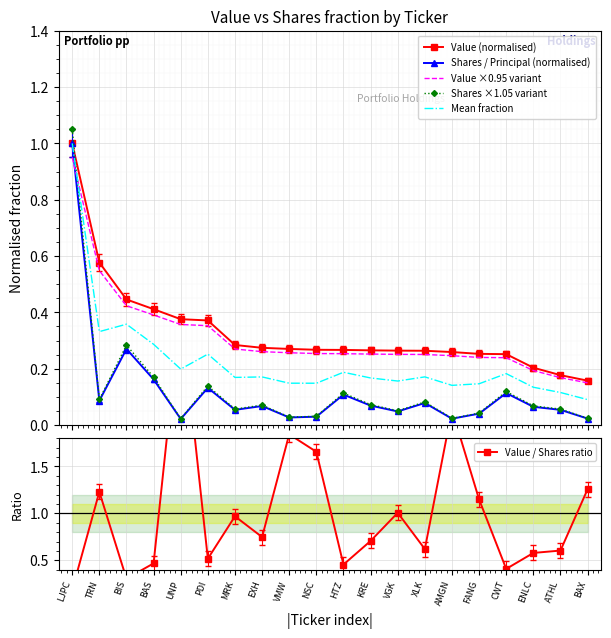

Which has a higher value, BAS or BIS?

BIS